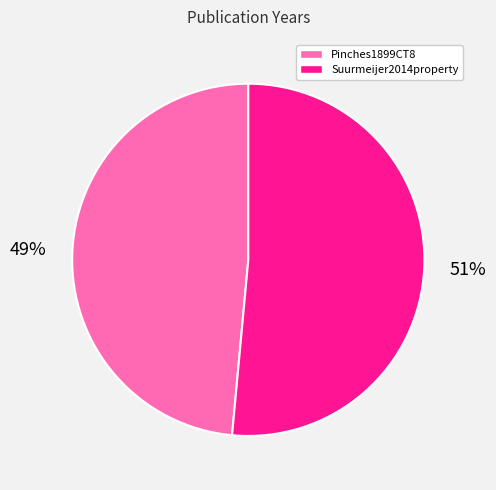

To the nearest percent, what is the average slice percentage?

50%